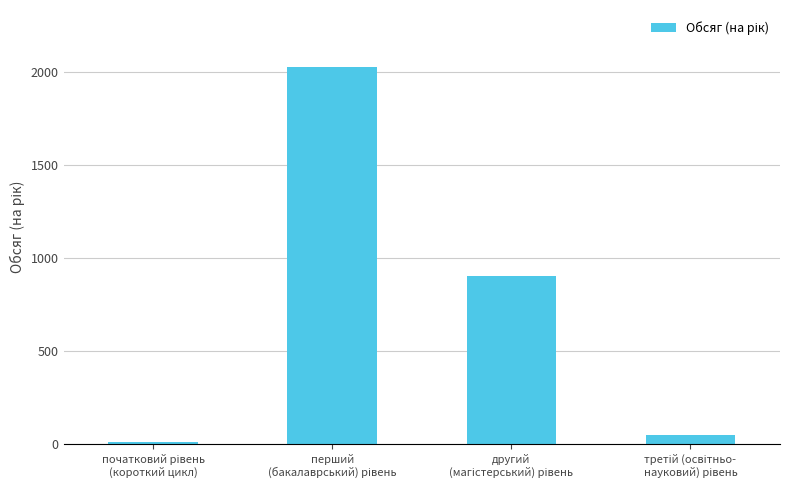

Reading right to left, extract all data points from this chart.

48	906	2030	10